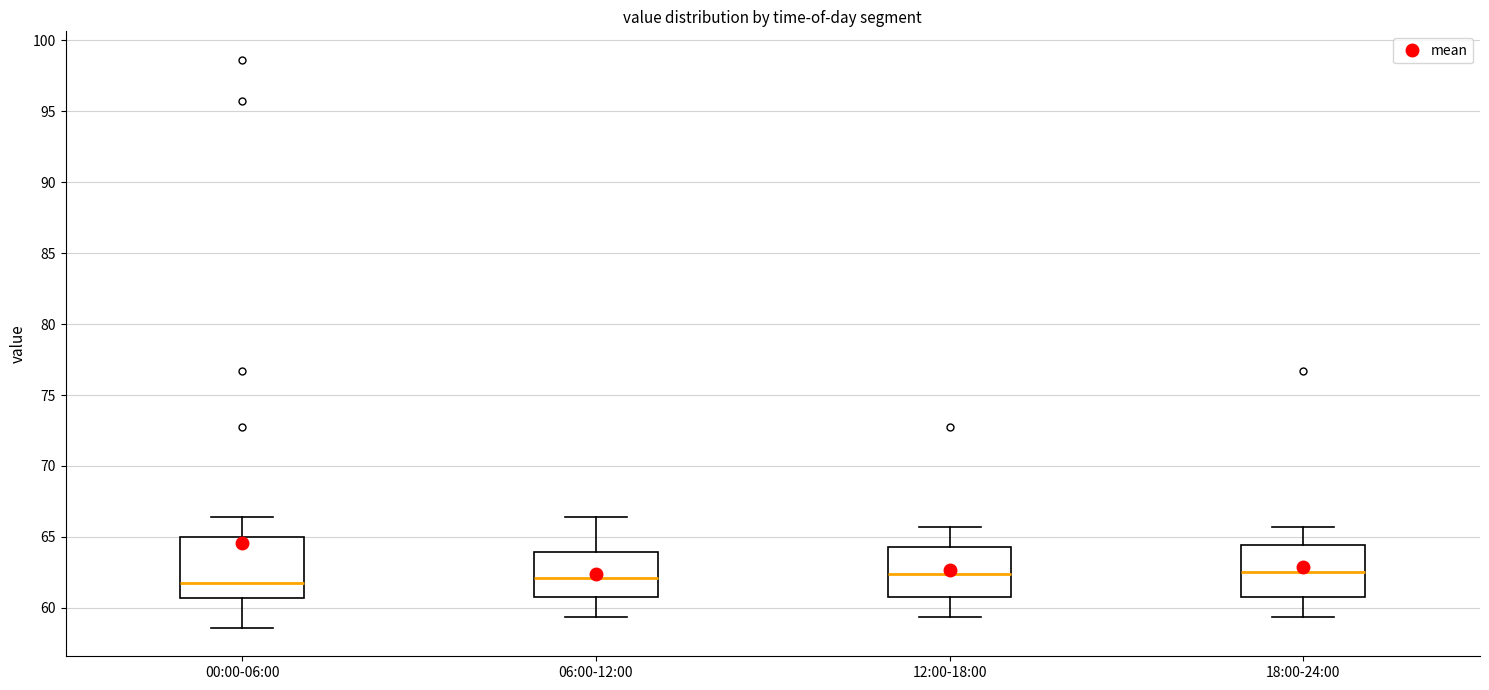

Where is the upper edge of the box for 12:00-18:00 on the y-axis? The values are not printed on the chart, so give them approximately, as read against the axis.

64.5